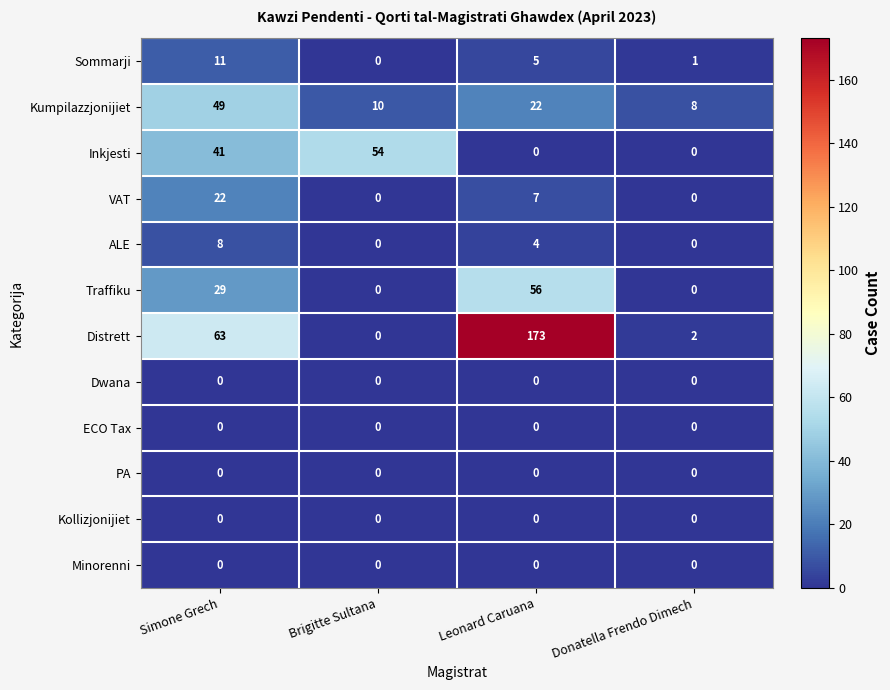

What is the maximum value shown in the chart?

173